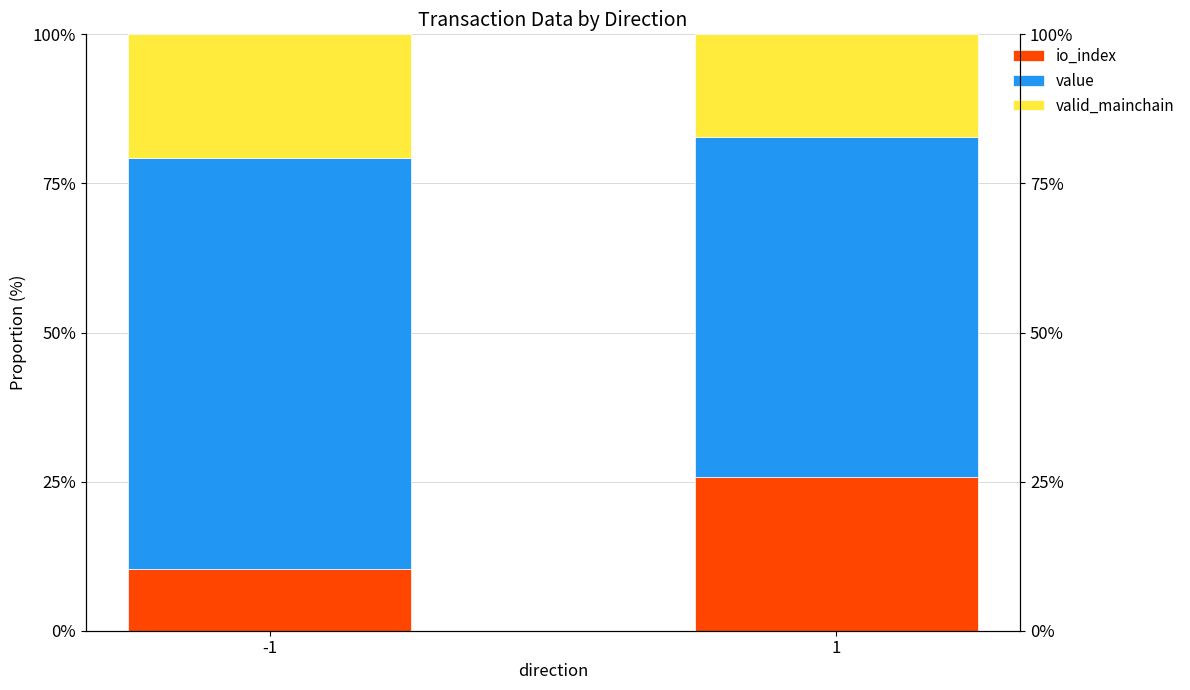

How many values in the value series are below 68?

1